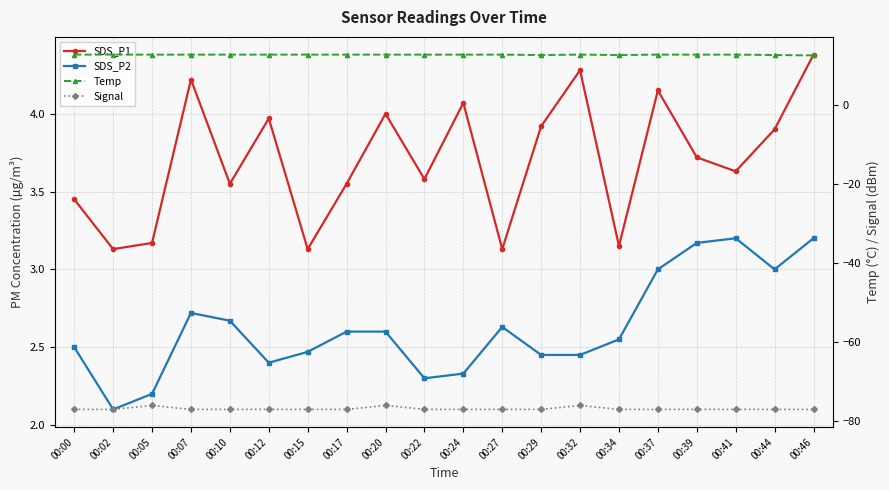

Count the number of categories in the chart.

20